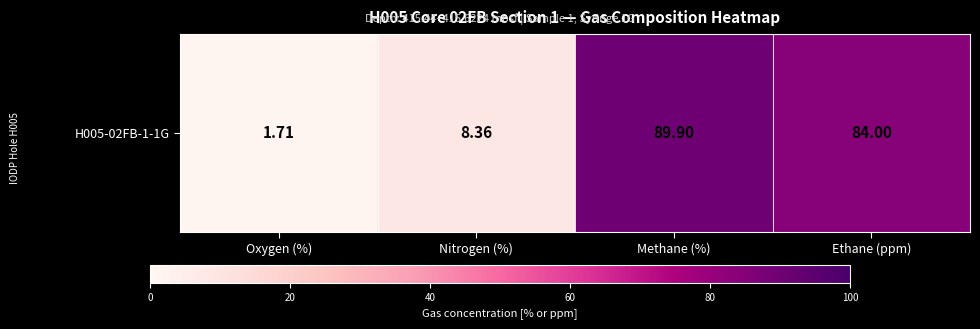

Where does the data first go above 84?

Methane (%)